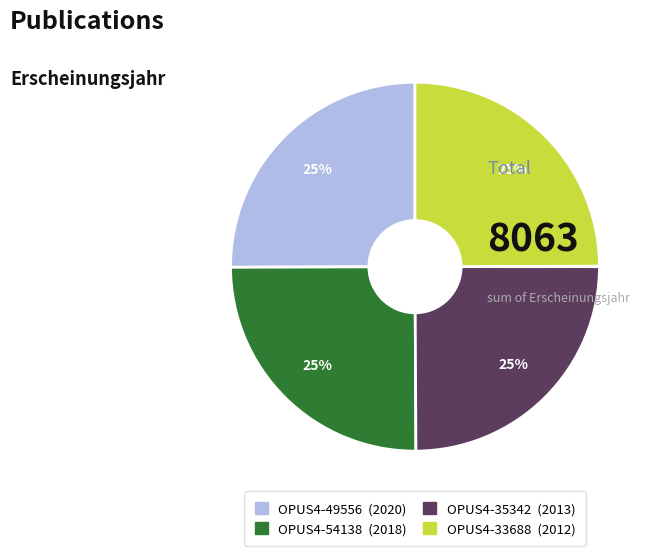

Is there a majority slice in this chart?

No